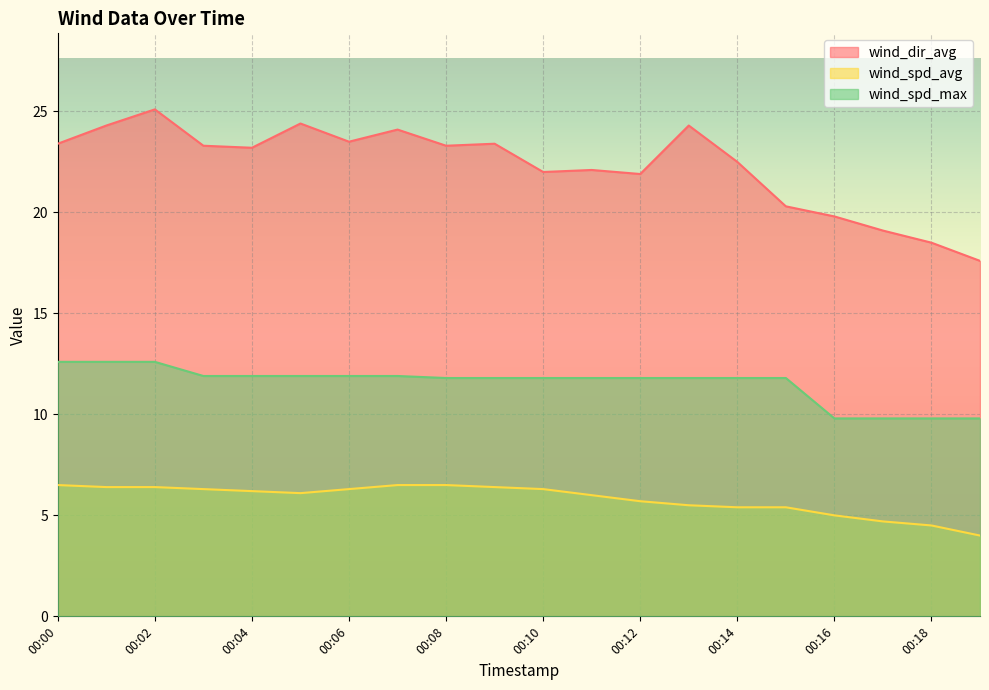

What is the total value across all series at 00:11?

39.9